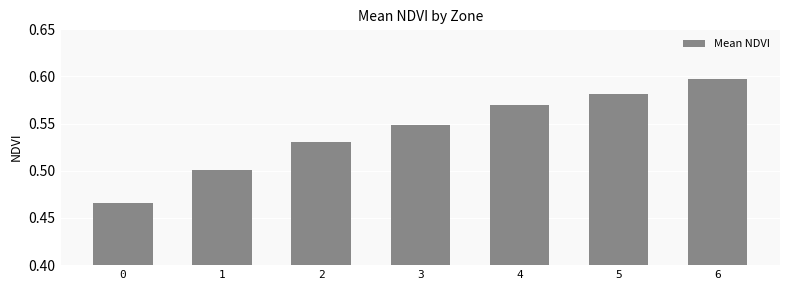

True or false: the data shows 0.5 at 3.

True